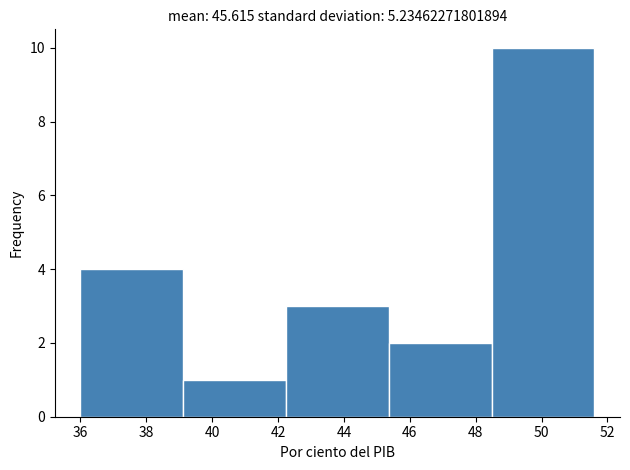

How tall is the bar that spans 42.24 to 45.36 on the x-axis? Neither the bar edges nor the heights are printed on the chart, so give them approximately, as read against the axes.

3